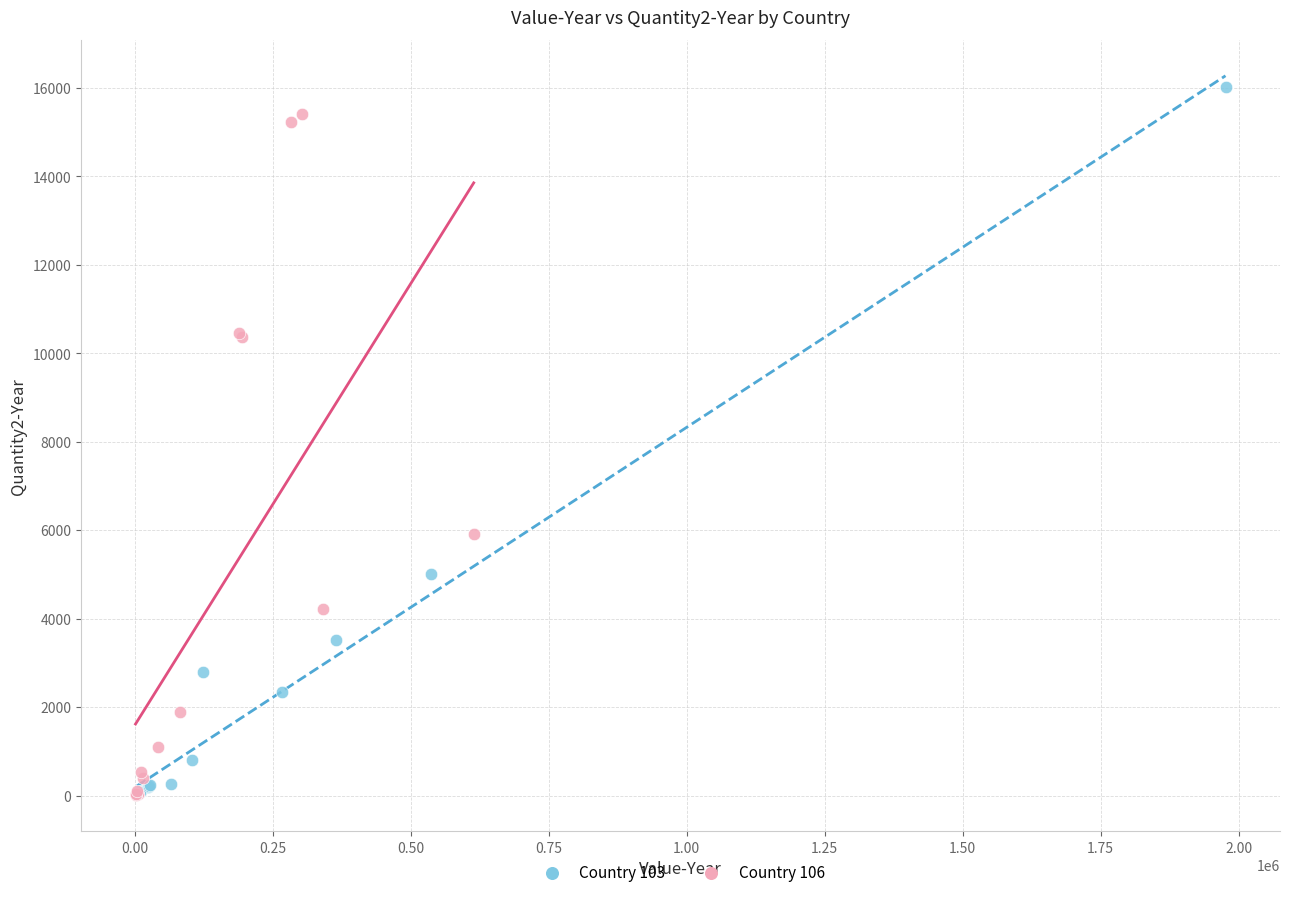

Which series has the largest Y range (max minus min)?

Country 103